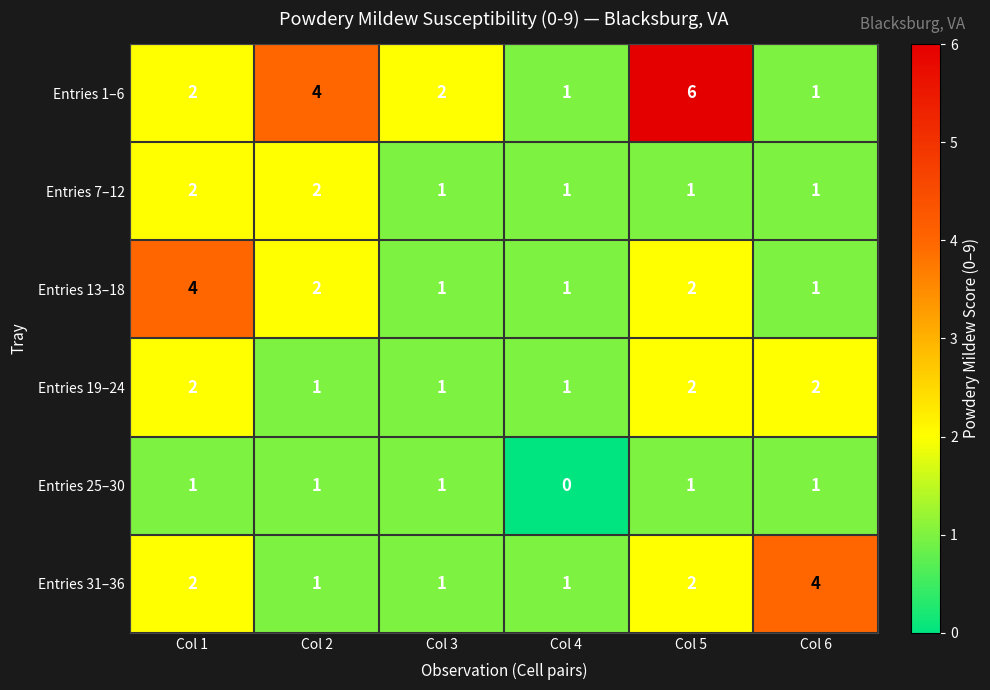

True or false: Entries 7–12 has a value of 2 at Col 5.

False